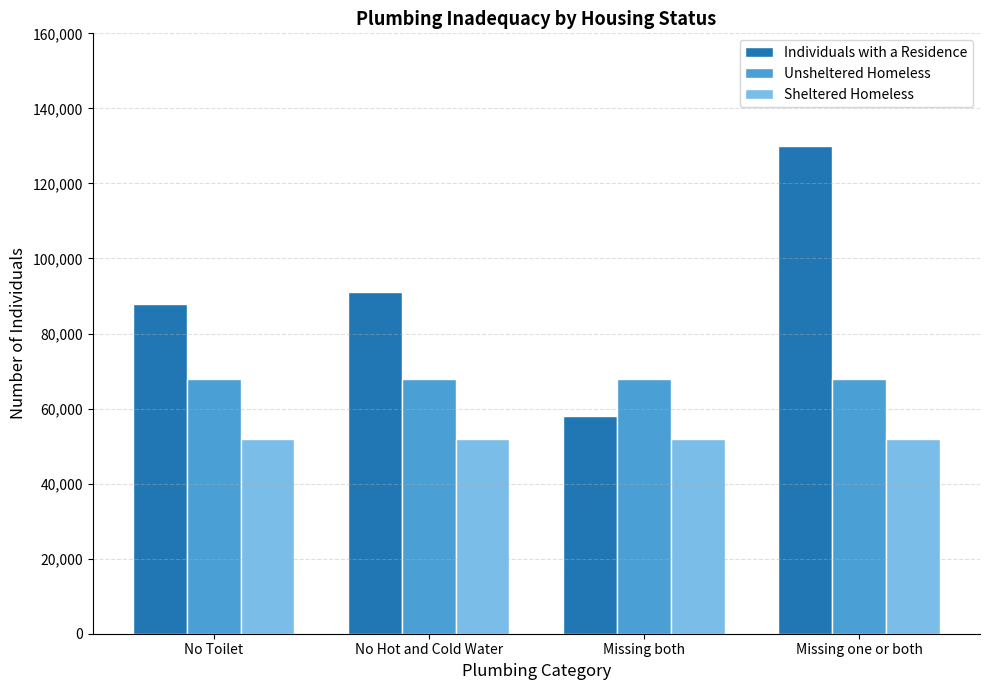

Rank the series at No Hot and Cold Water from highest to lowest value.

Individuals with a Residence, Unsheltered Homeless, Sheltered Homeless